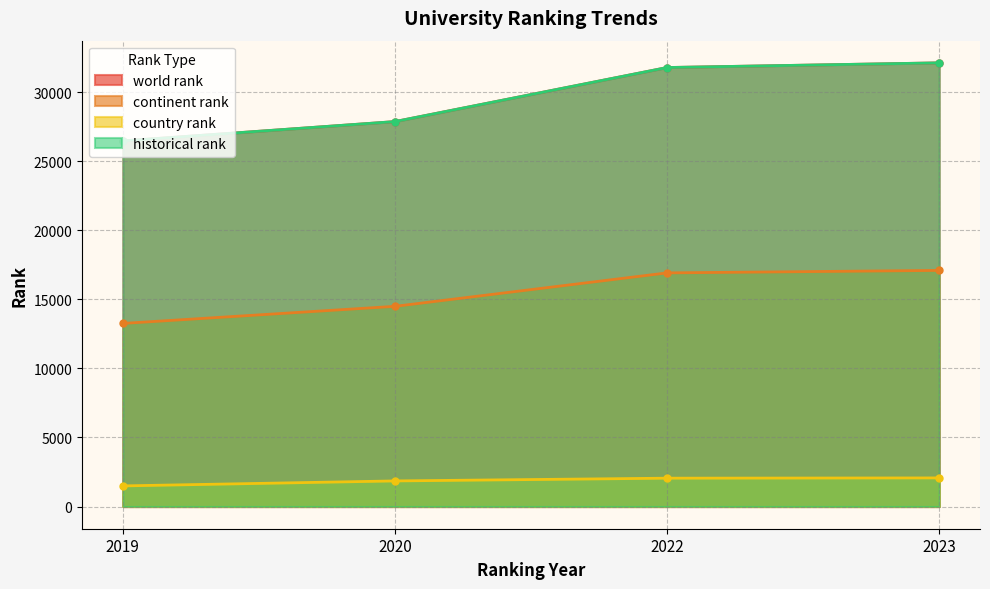

Count the number of data series in this chart.

4